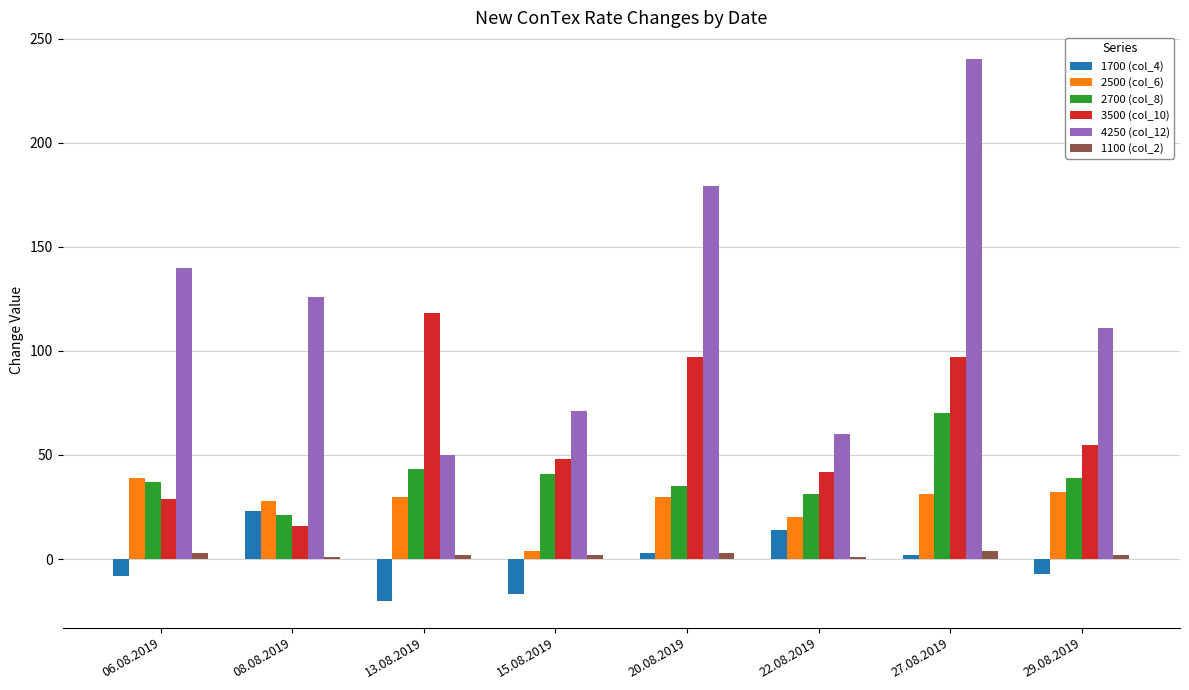

Does the chart contain any negative values?

Yes